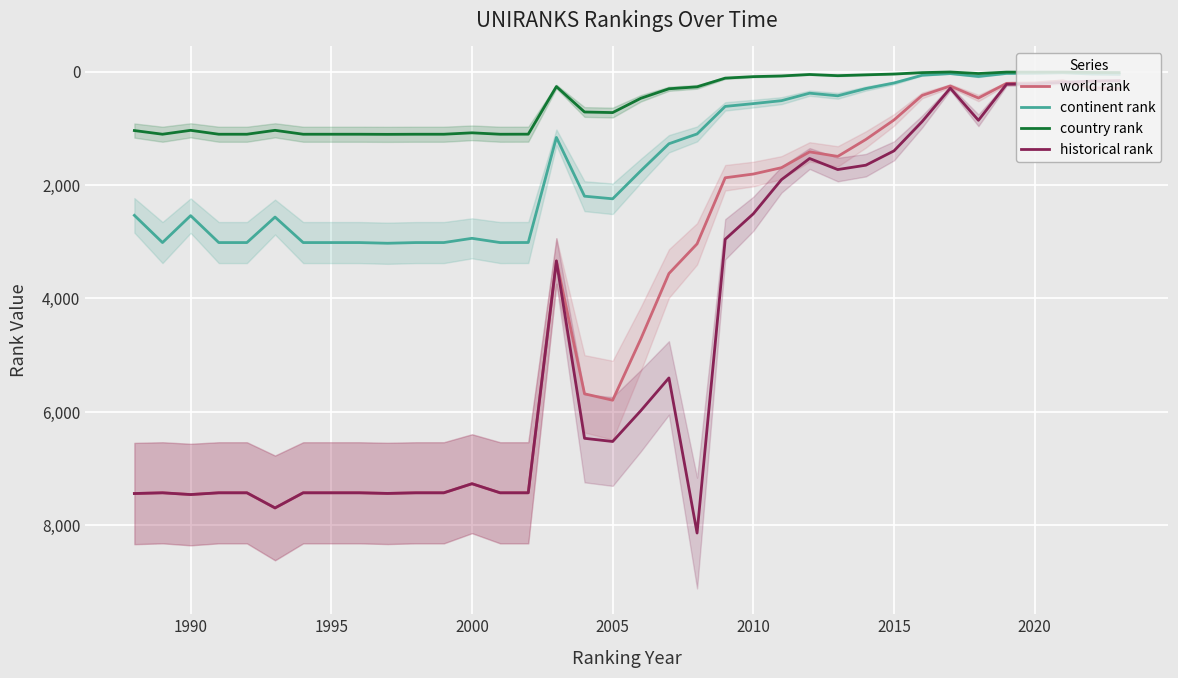

True or false: country rank has a value of 11 at 2020.

True